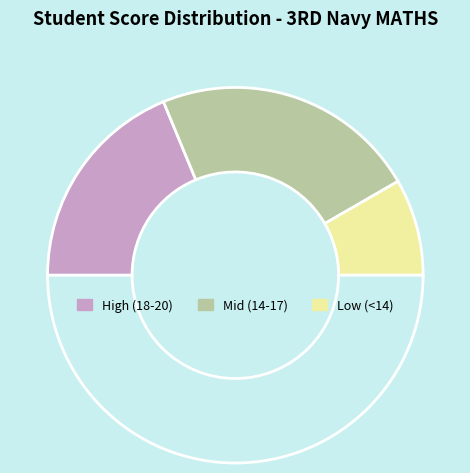

How many segments does this pie chart have?

4